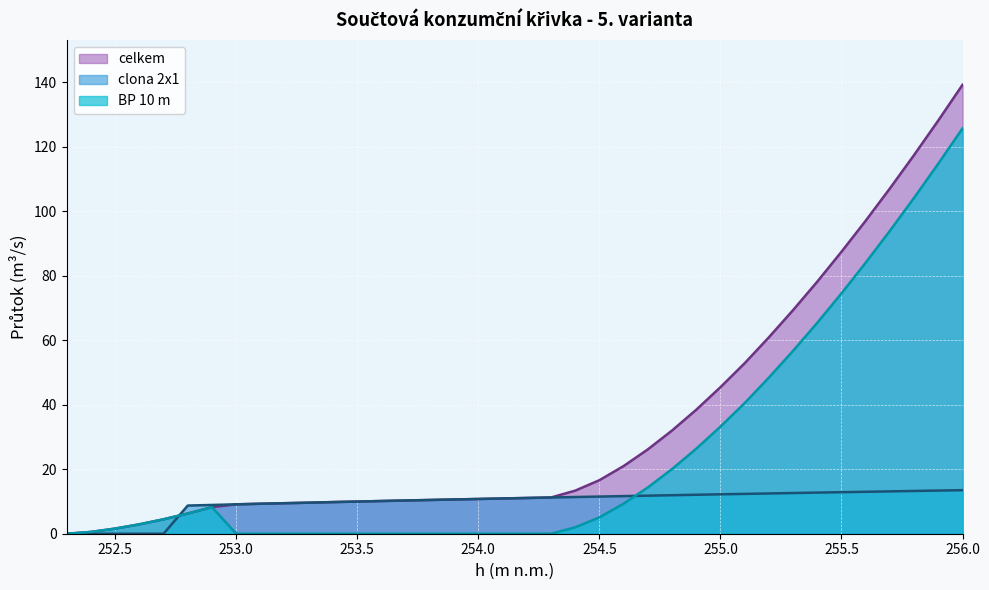

The celkem series shows 11.5 at 252.9. True or false?

False